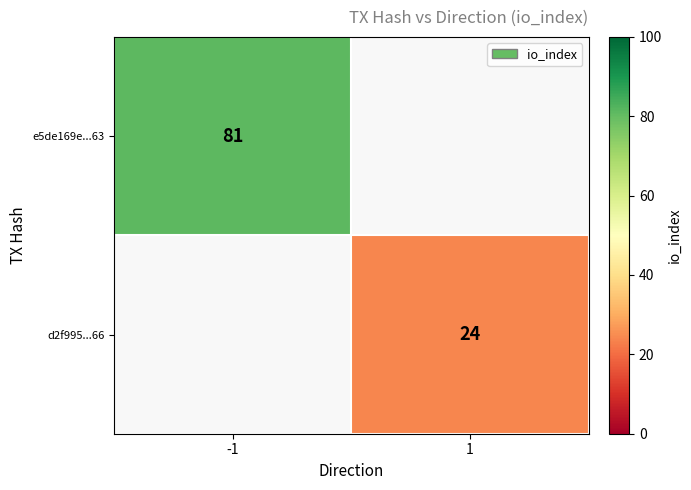

The e5de169e...63 series shows 56 at -1. True or false?

False